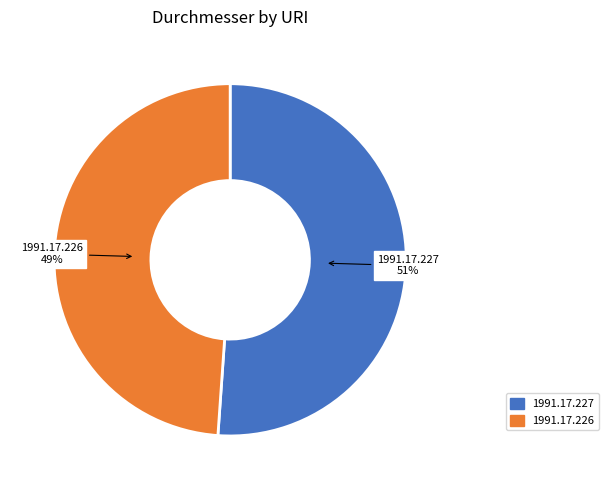

Is 1991.17.226 the majority of the pie?

No